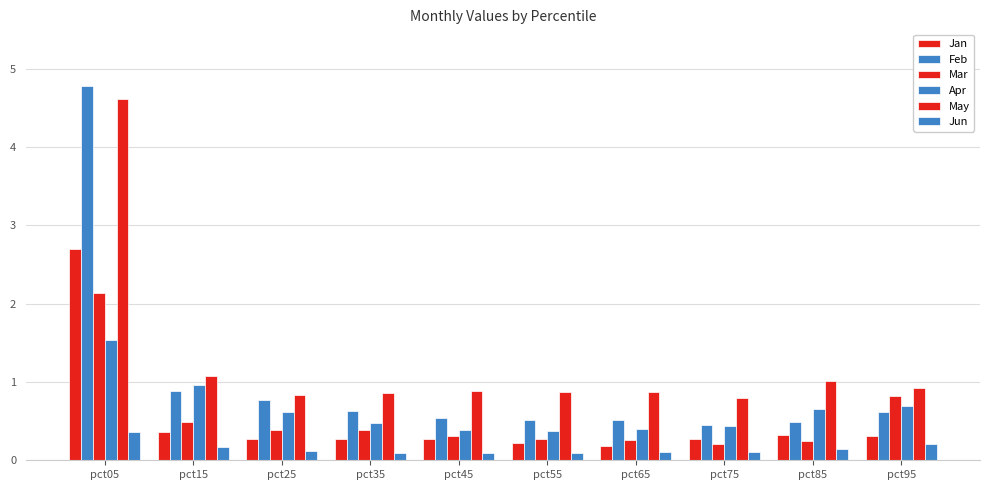

Are the bars grouped side by side (vs. stacked)?

Yes